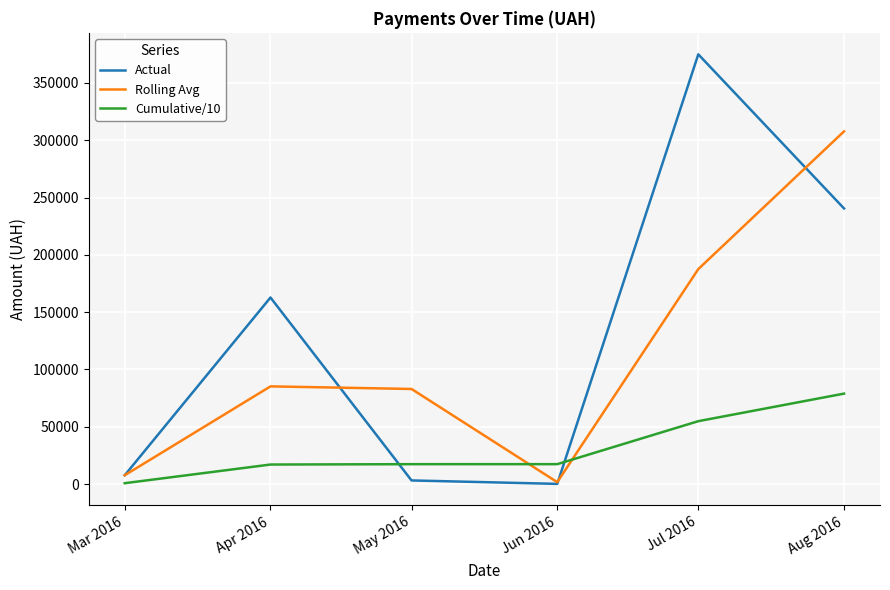

At which label does Rolling Avg reach its minimum?

Jun 2016